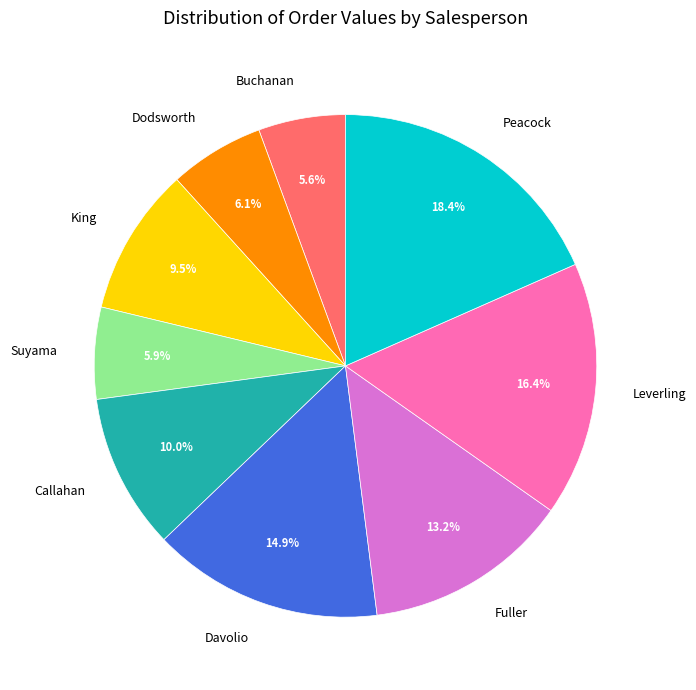

Which has a higher value, Leverling or King?

Leverling